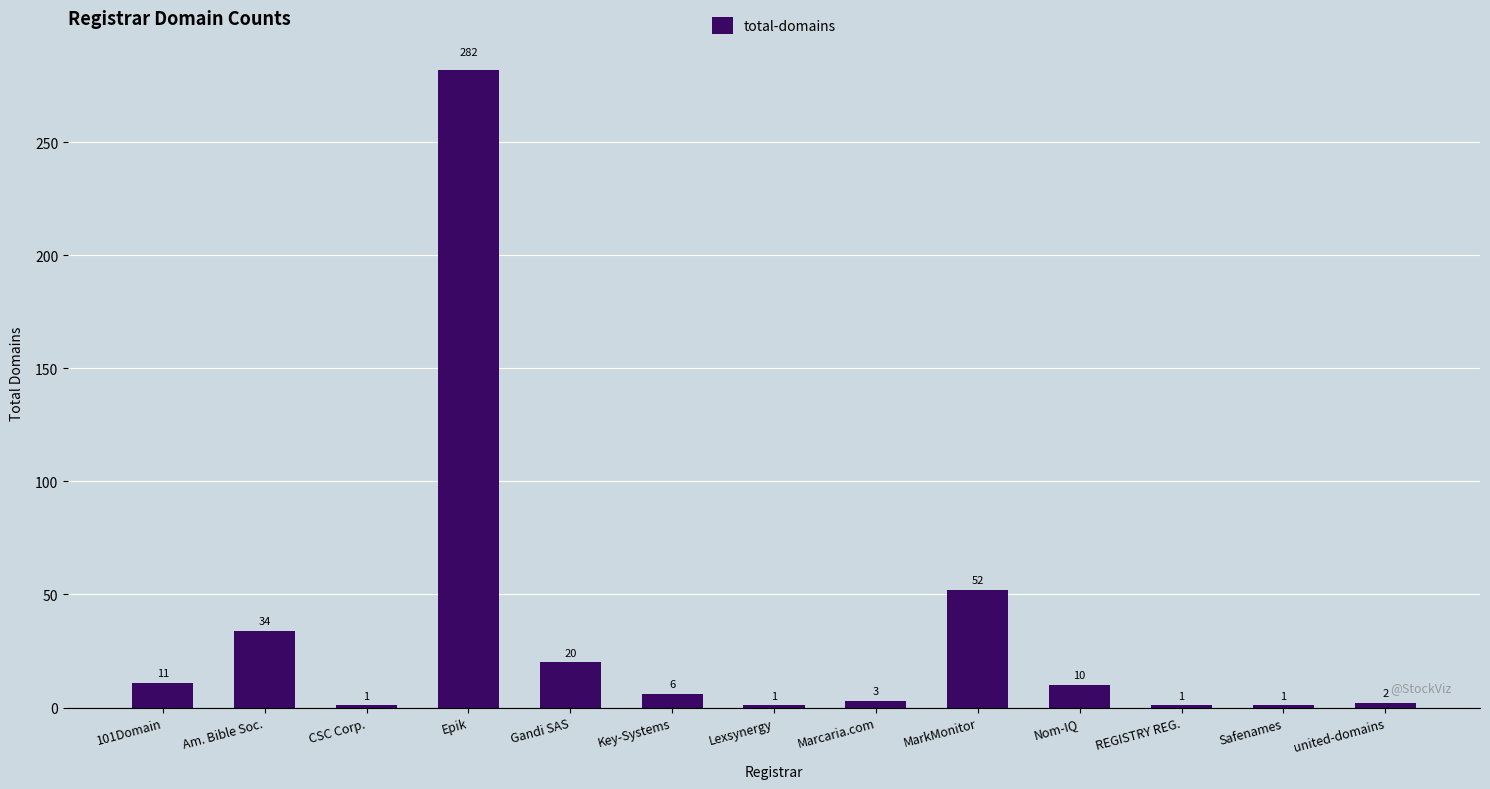

Which label corresponds to the largest value in the chart?

Epik